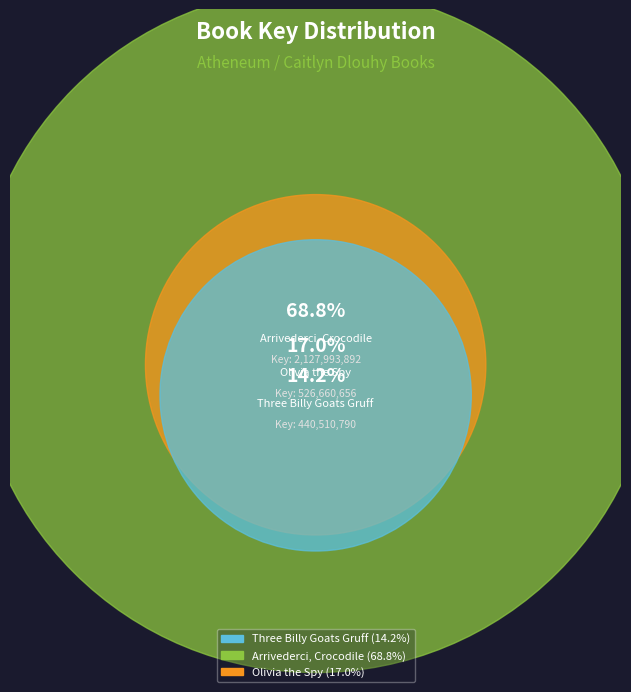

True or false: Olivia the Spy accounts for 11% of the total.

False